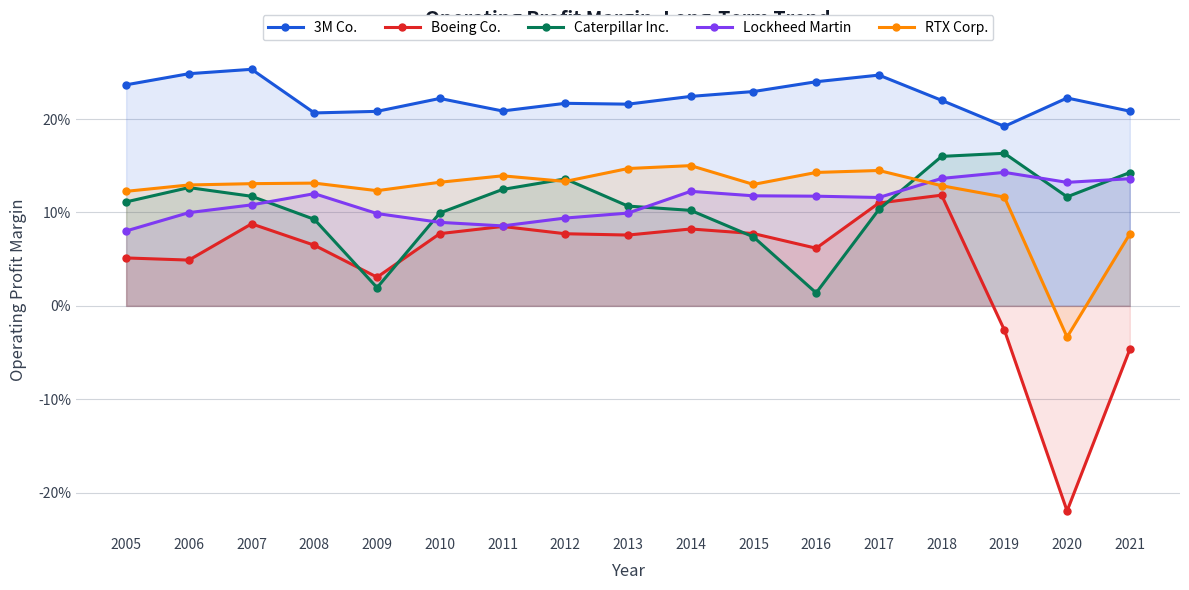

Between 2010 and 2014, which is larger?

2014